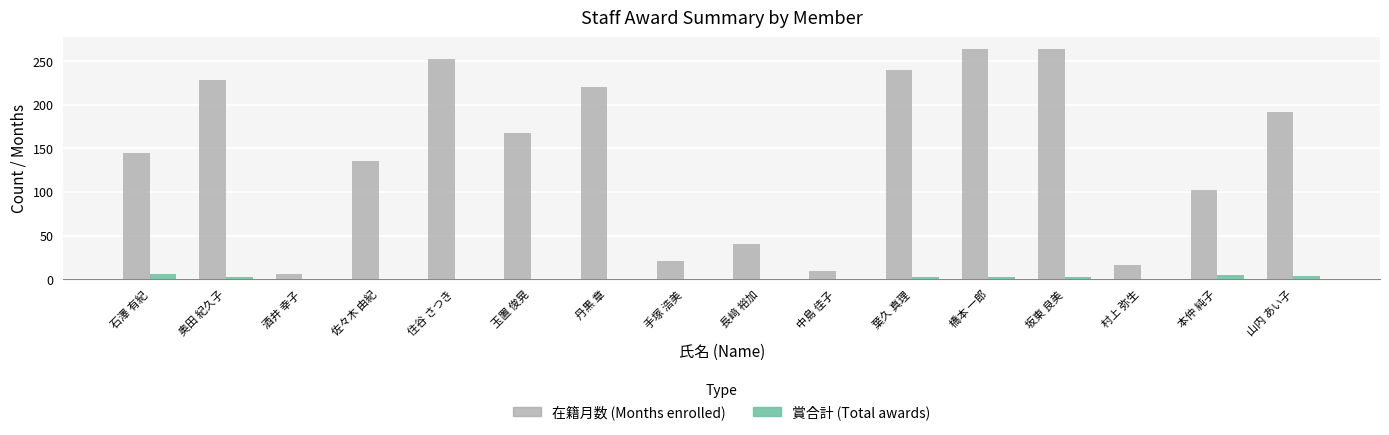

What is the total value across all series at 村上 弥生?

16